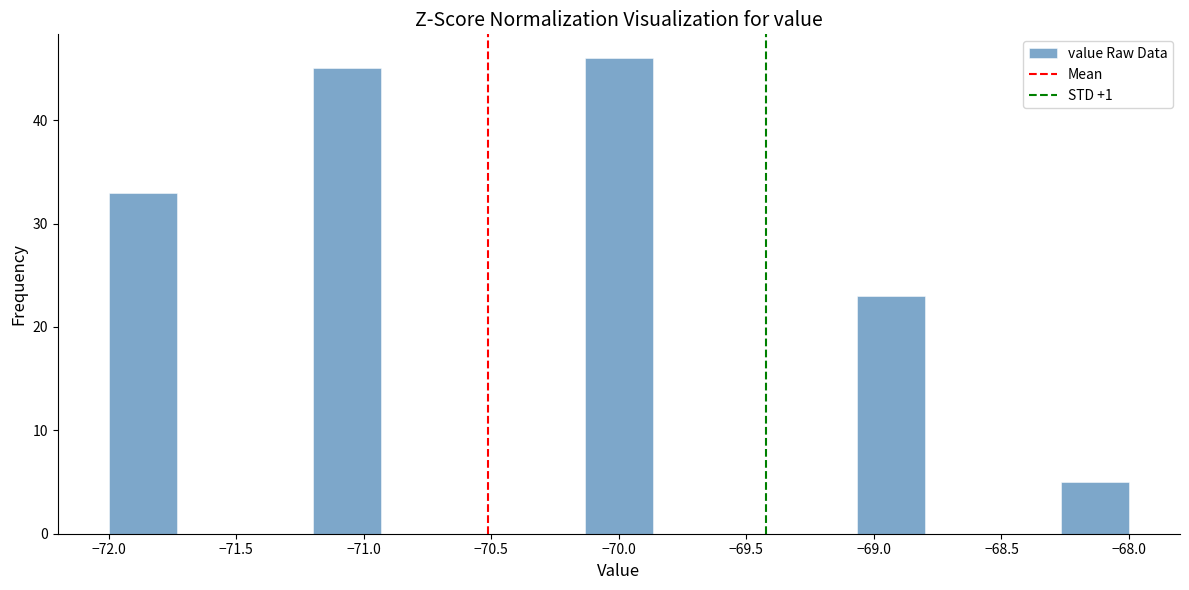

Reading left to right, list every bar in this chart as the range it spans on the x-axis followed by its height. Neither the bar edges nor the heights are printed on the chart, so give them approximately, as read against the axes.

-72.00 to -71.75: 33
-71.75 to -71.45: 0
-71.45 to -71.20: 0
-71.20 to -70.95: 45
-70.95 to -70.65: 0
-70.65 to -70.40: 0
-70.40 to -70.15: 0
-70.15 to -69.85: 46
-69.85 to -69.60: 0
-69.60 to -69.35: 0
-69.35 to -69.05: 0
-69.05 to -68.80: 23
-68.80 to -68.55: 0
-68.55 to -68.25: 0
-68.25 to -68.00: 5